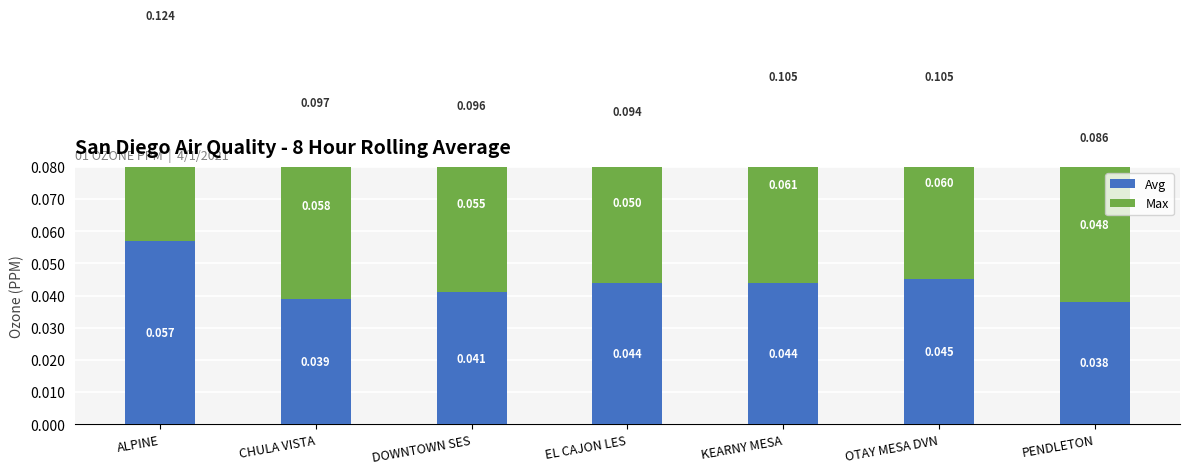

Where is Max nearest to the value 0?

PENDLETON